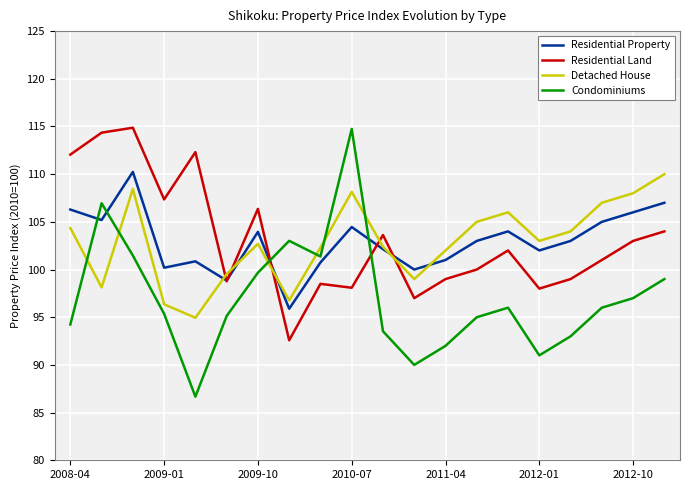

Which series has the largest range (max minus min)?

Condominiums